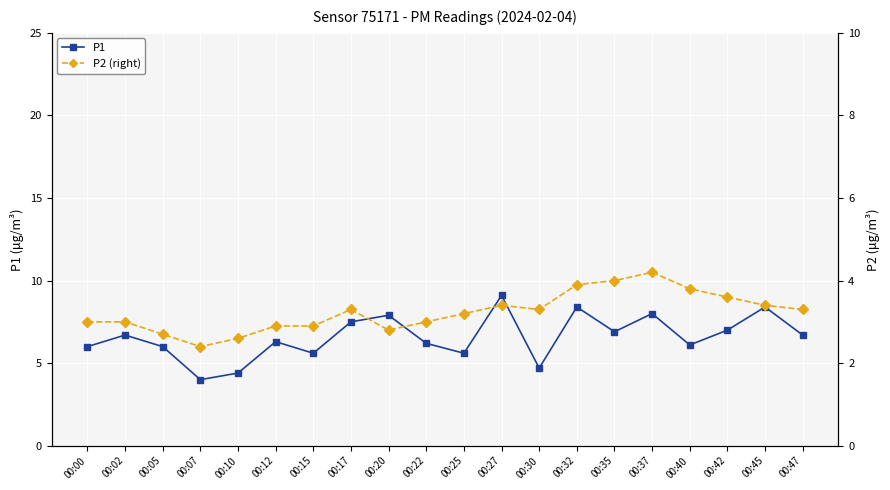

Where is the first local minimum for P1?

00:07